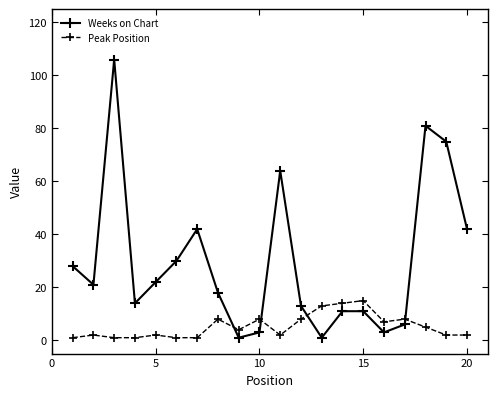

Which series has the widest spread of values?

Weeks on Chart